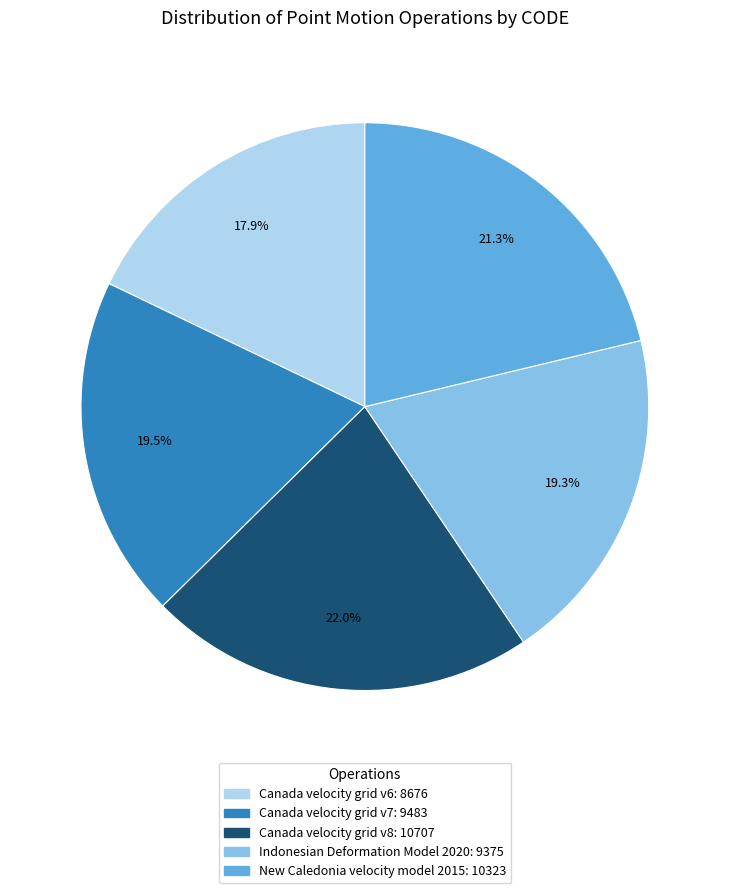

The Indonesian Deformation Model 2020 slice represents 19% of the pie. True or false?

True